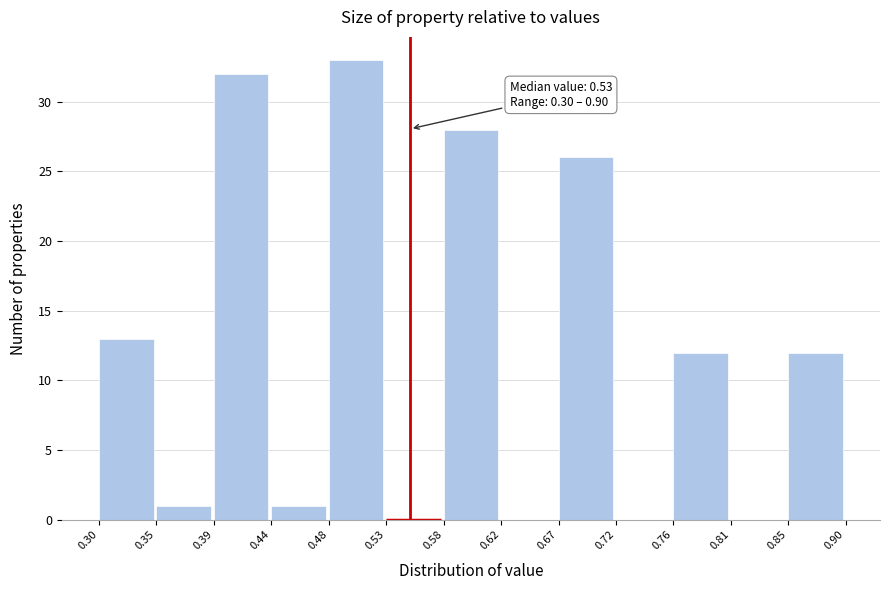

Over which range of the x-axis is the bar tallest?

0.48 to 0.53